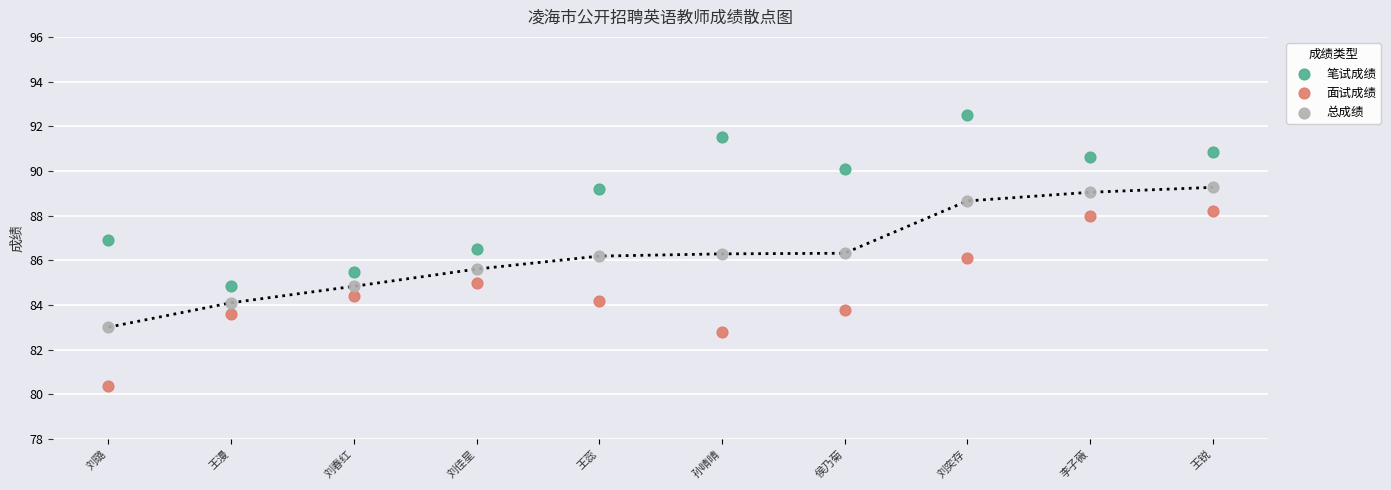

Which series reaches the maximum Y coordinate?

笔试成绩